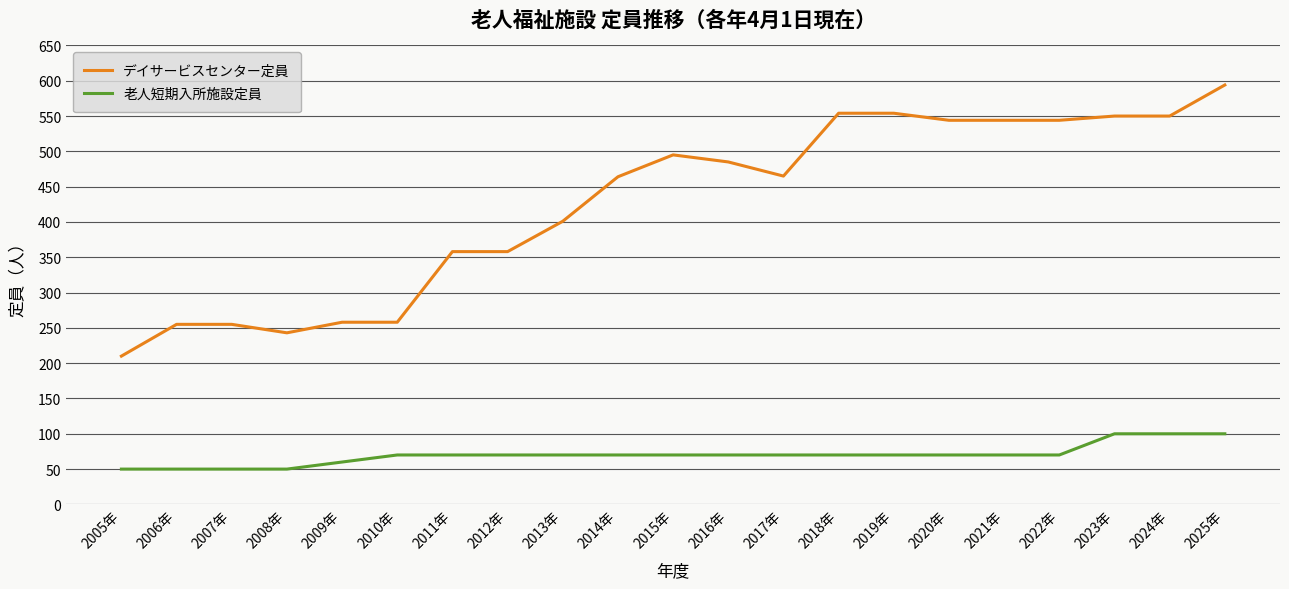

Is it true that 老人短期入所施設定員 equals 60 at 2009年?

True